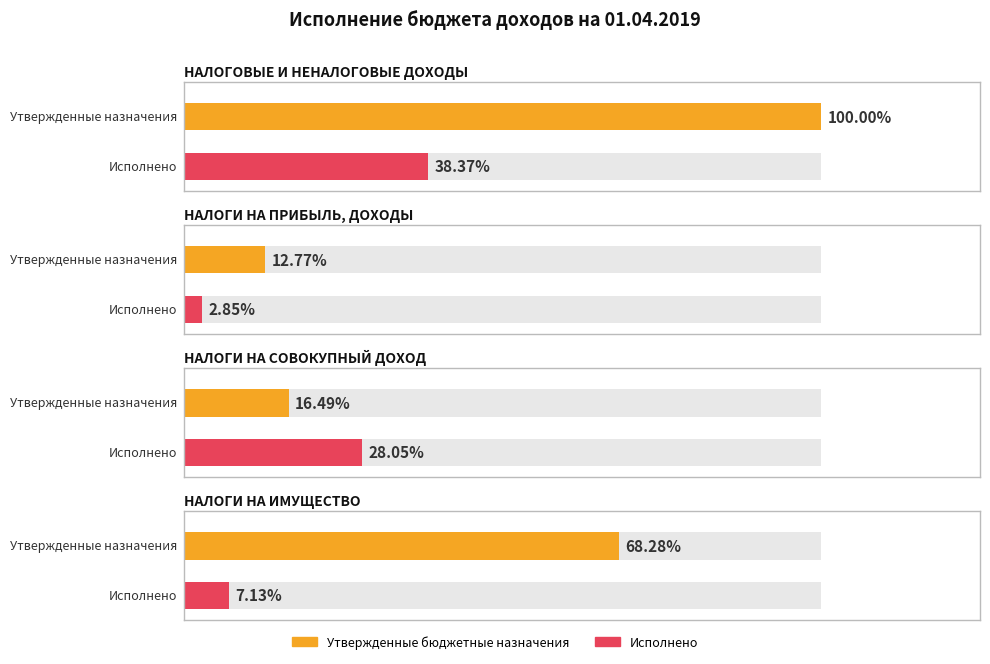

What are all the series names shown in the legend?

Утвержденные бюджетные назначения, Исполнено